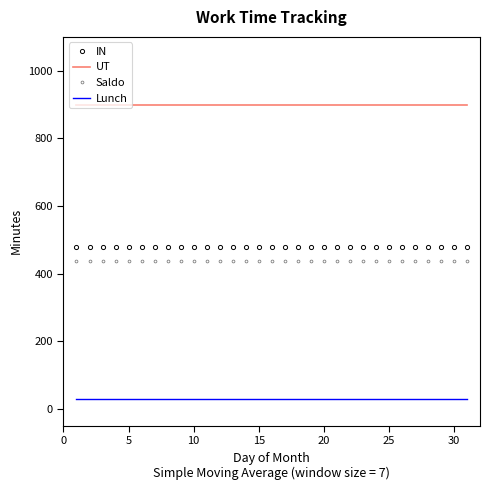

Which series has the largest total across all categories?

UT